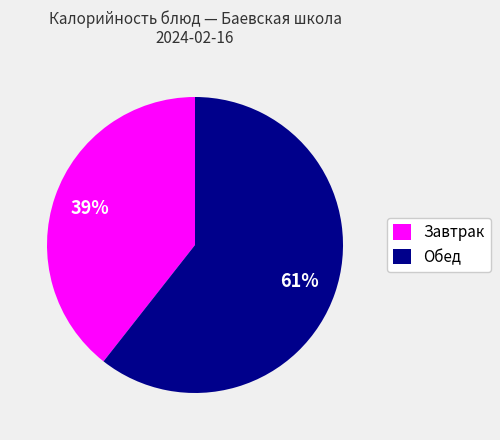

How many segments does this pie chart have?

2